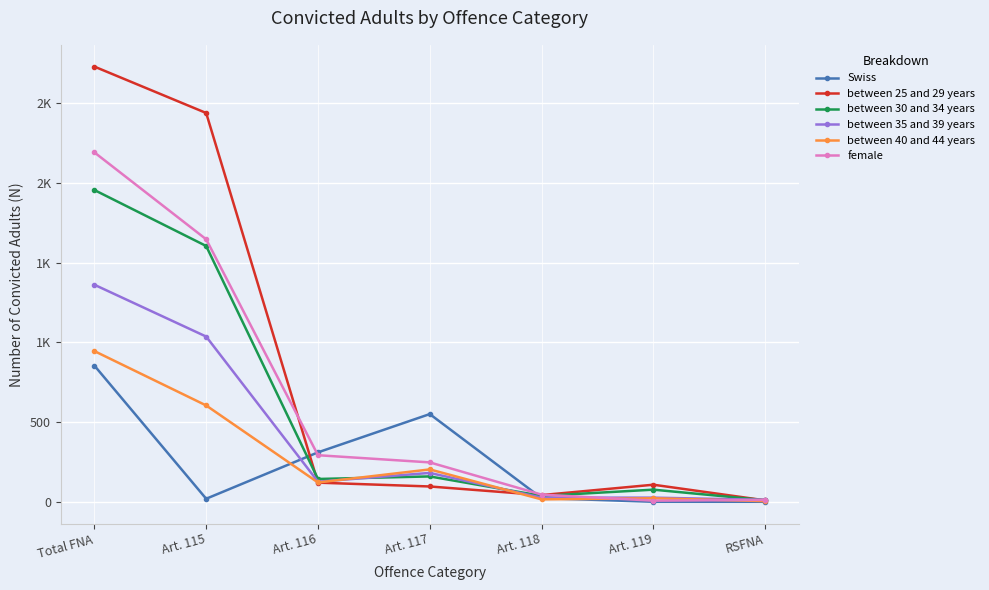

At which category is the sum across all series the highest?

Total FNA